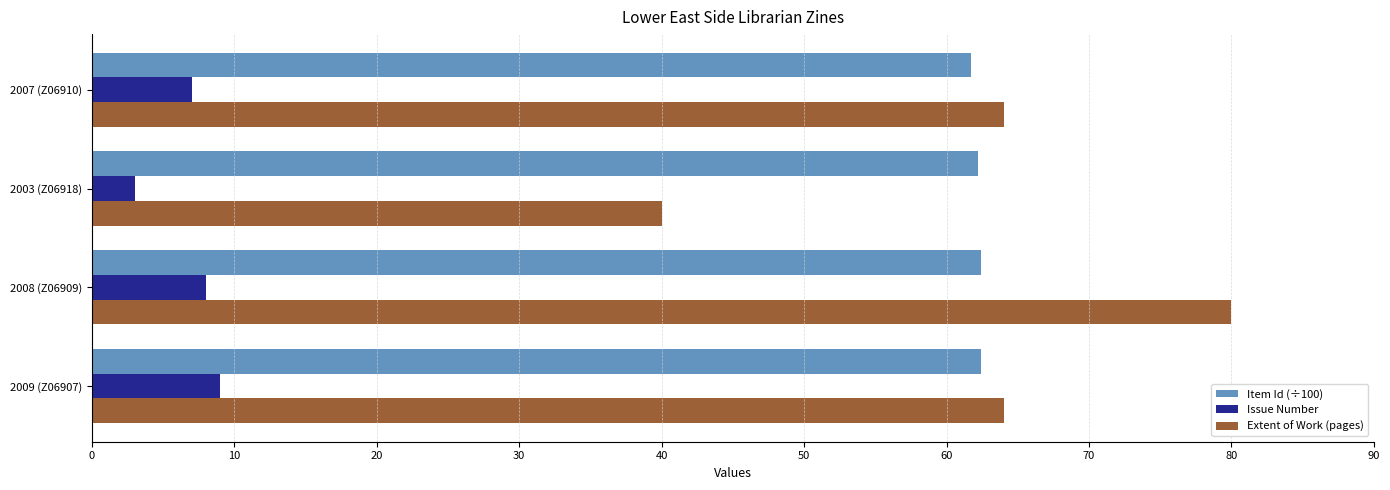

Is the value of Issue Number at 2003 (Z06918) greater than the value of Extent of Work (pages) at 2003 (Z06918)?

No